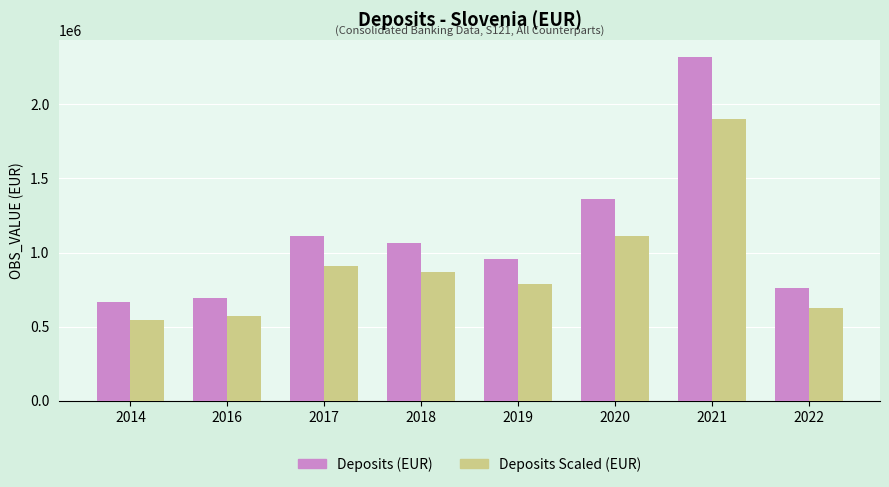

Which series has the largest total across all categories?

Deposits (EUR)